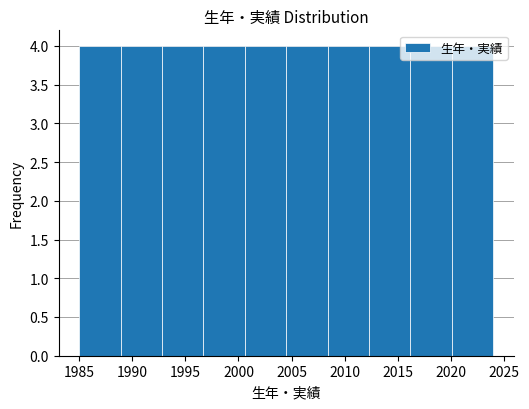

Reading left to right, transcribe this chart: for each bar, give the range it covers on the x-axis and its height. Neither the bar edges nor the heights are printed on the chart, so give them approximately, as read against the axes.

1985.0 to 1988.9: 4
1988.9 to 1992.8: 4
1992.8 to 1996.7: 4
1996.7 to 2000.6: 4
2000.6 to 2004.5: 4
2004.5 to 2008.4: 4
2008.4 to 2012.3: 4
2012.3 to 2016.2: 4
2016.2 to 2020.1: 4
2020.1 to 2024.0: 4